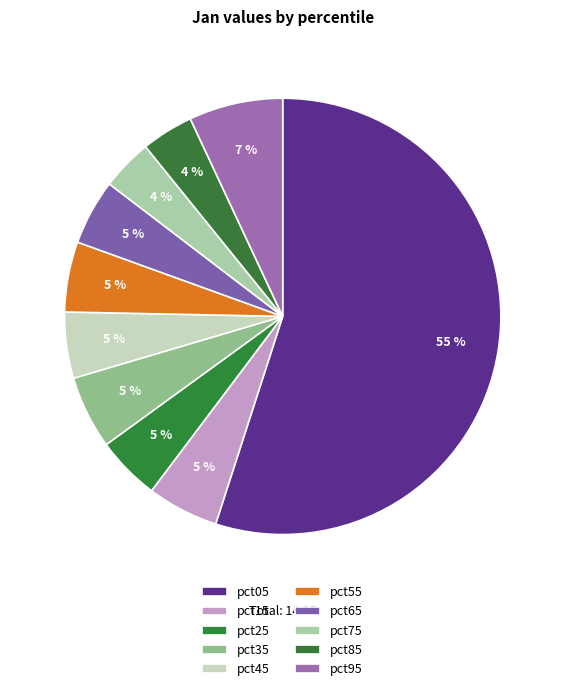

Count the number of slices in the pie.

10